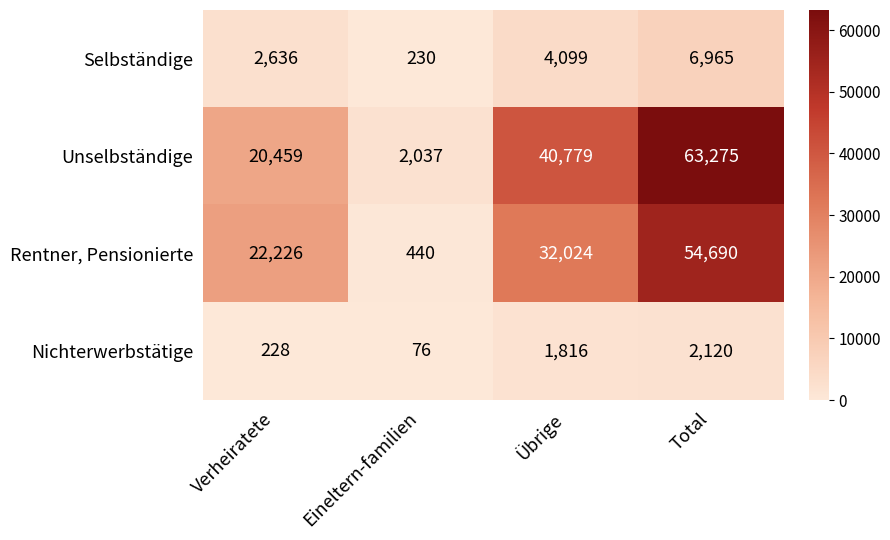

What is the smallest value displayed?

76